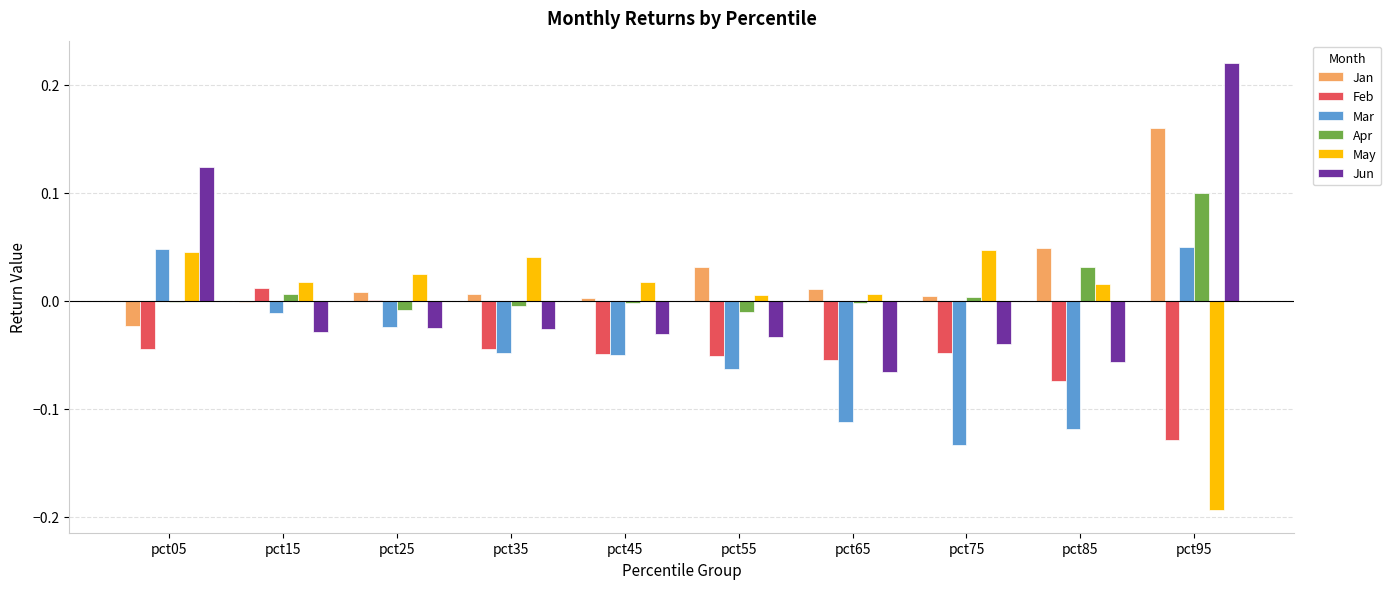

The Mar series shows -0.0 at pct15. True or false?

True